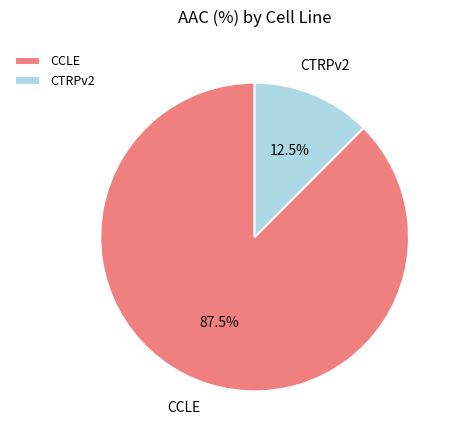

Count the number of slices in the pie.

2